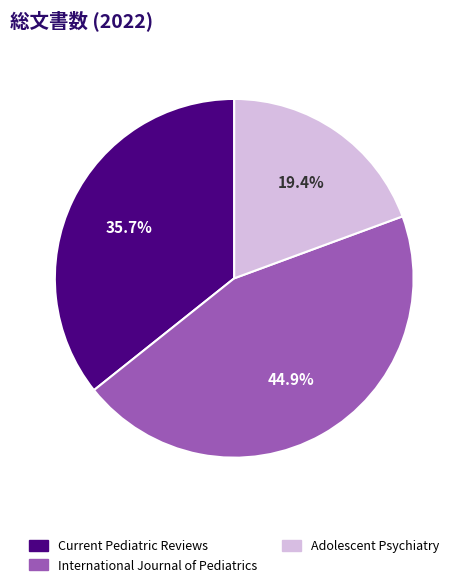

Between Adolescent Psychiatry and International Journal of Pediatrics, which is larger?

International Journal of Pediatrics